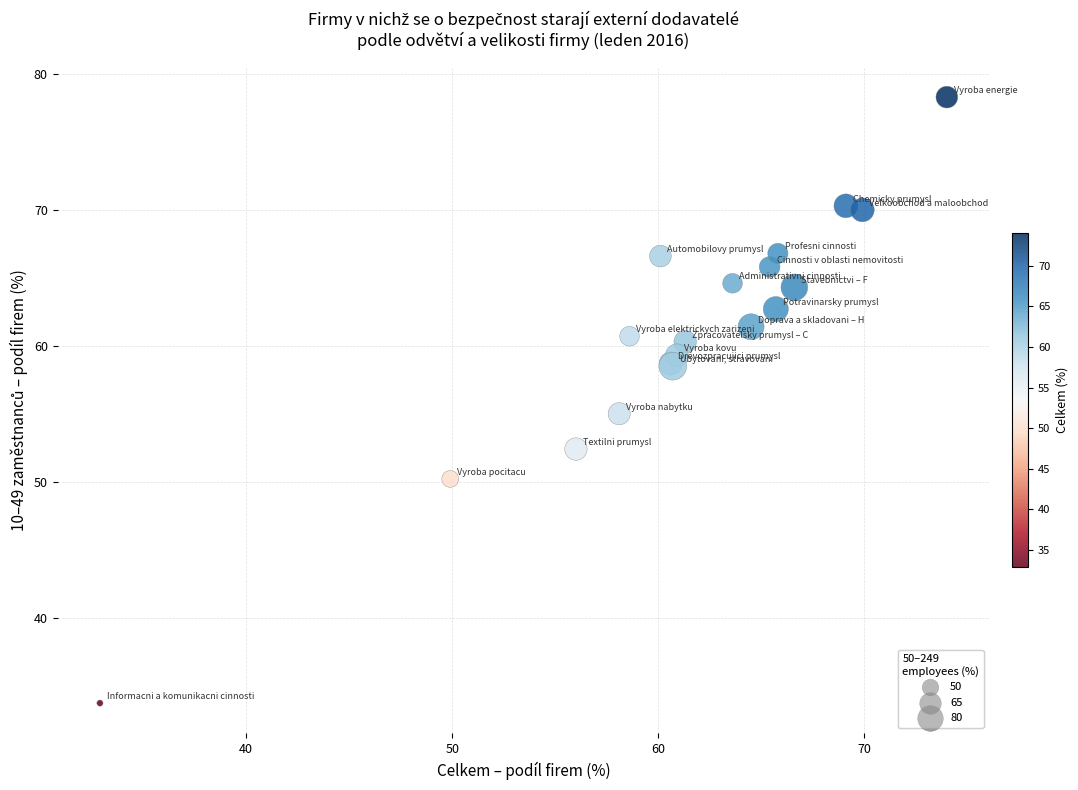

What Y value in the scatter plot is closest to 56?

55.0